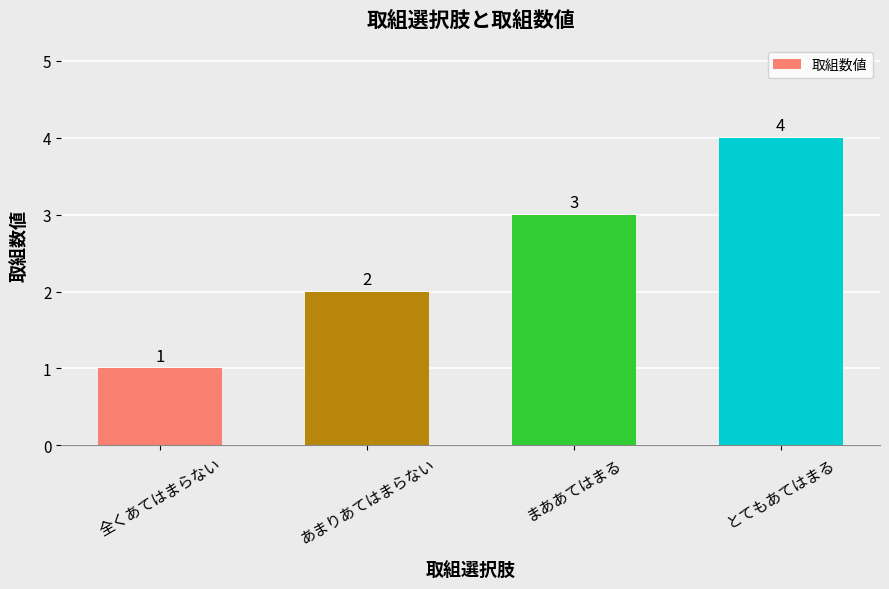

Does the chart contain any negative values?

No